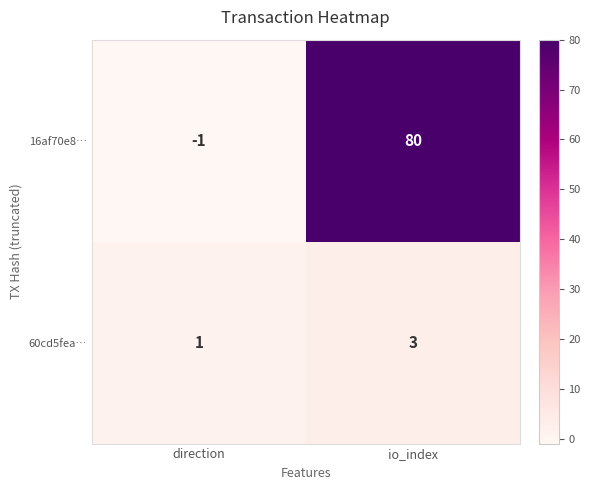

Count the number of data series in this chart.

2